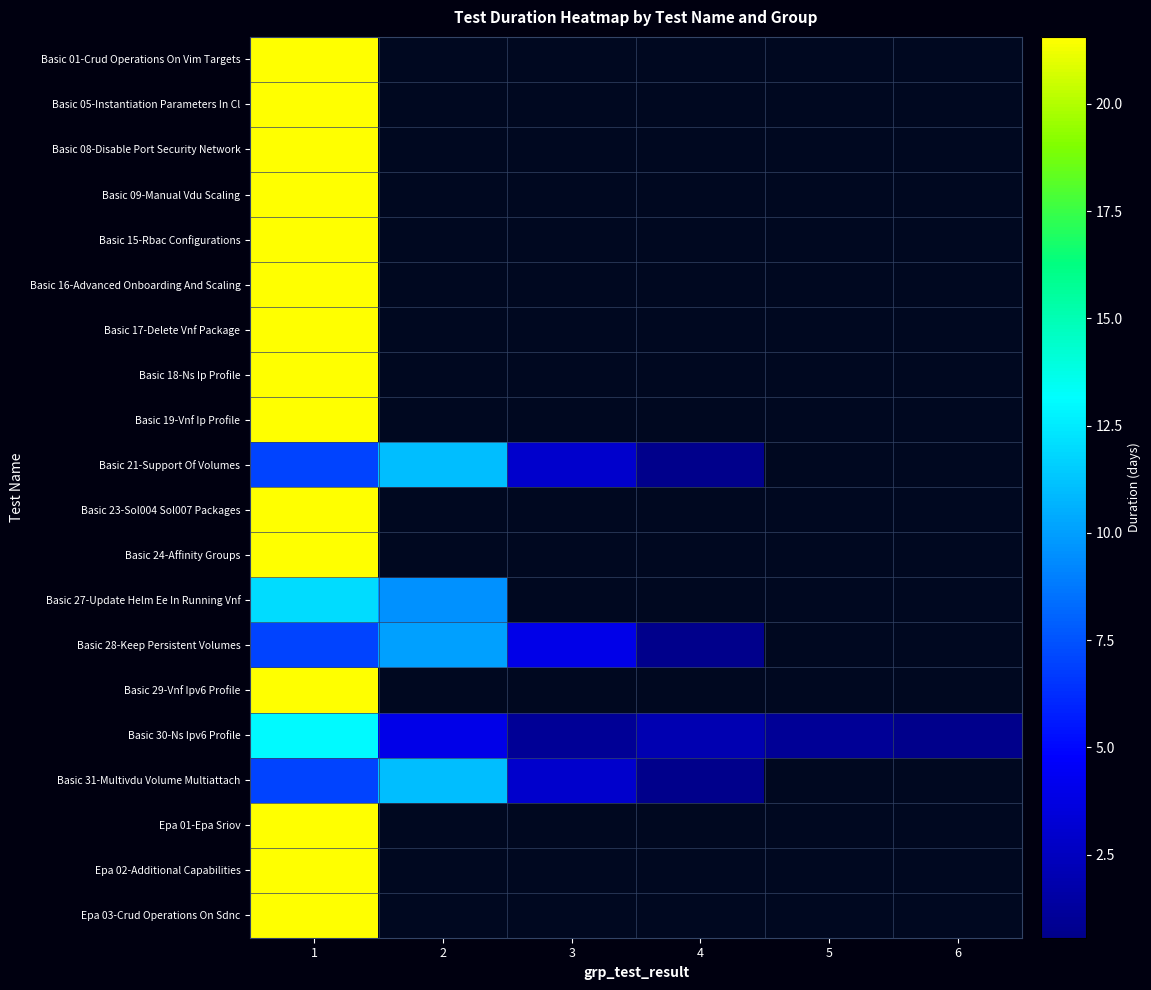

Which series changed the most between 3 and 5?

Basic 30-Ns Ipv6 Profile